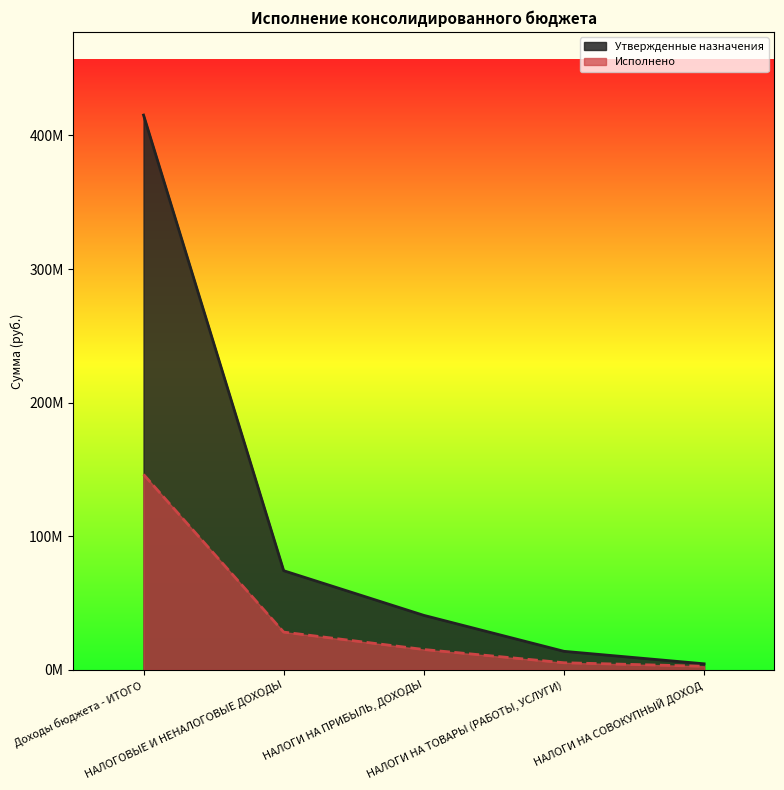

True or false: Исполнено and Утвержденные назначения cross at least once.

False